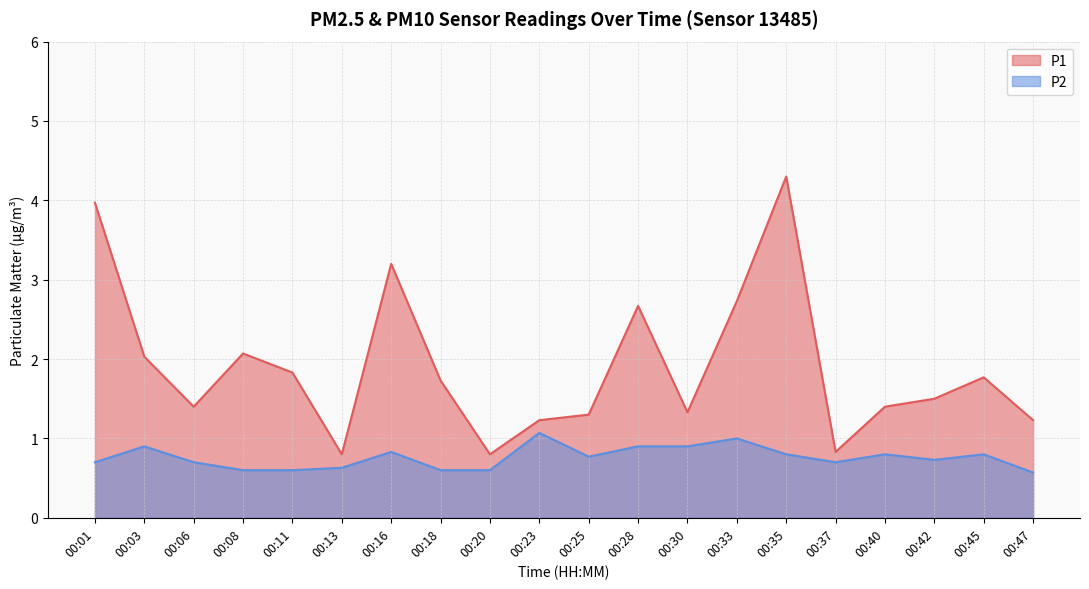

What is the difference between the maximum and minimum values in the P2 series?

0.5